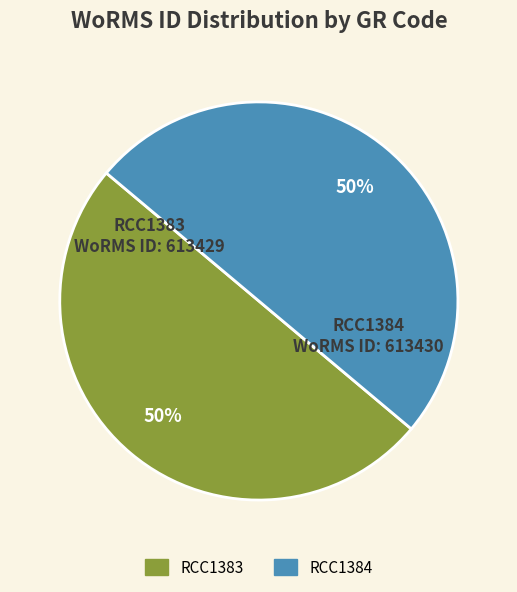

Do RCC1384 and RCC1383 together represent more than half of the pie?

Yes